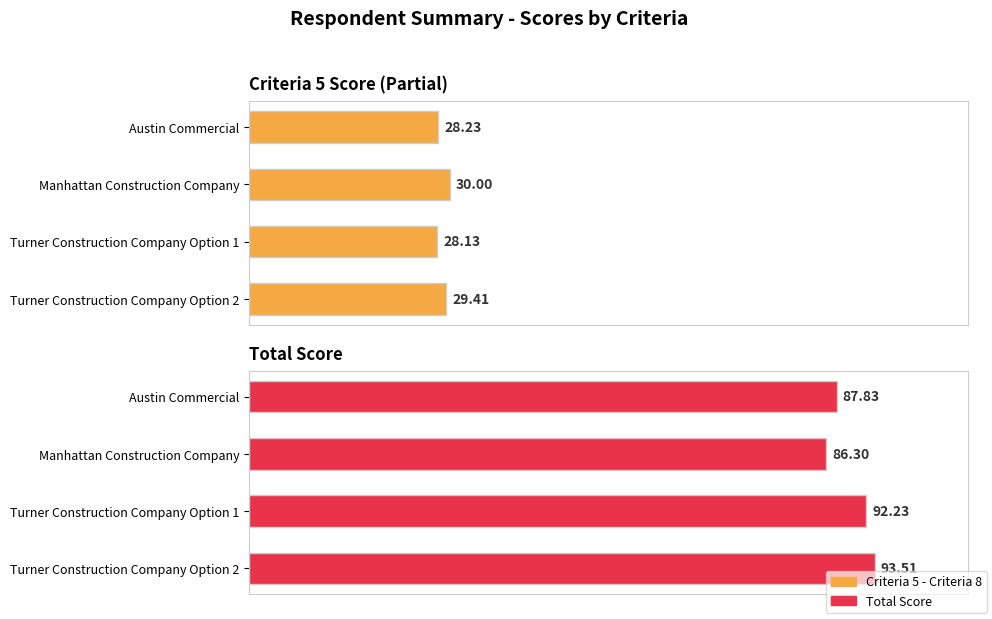

What is the sum of all Total Score values?

359.9